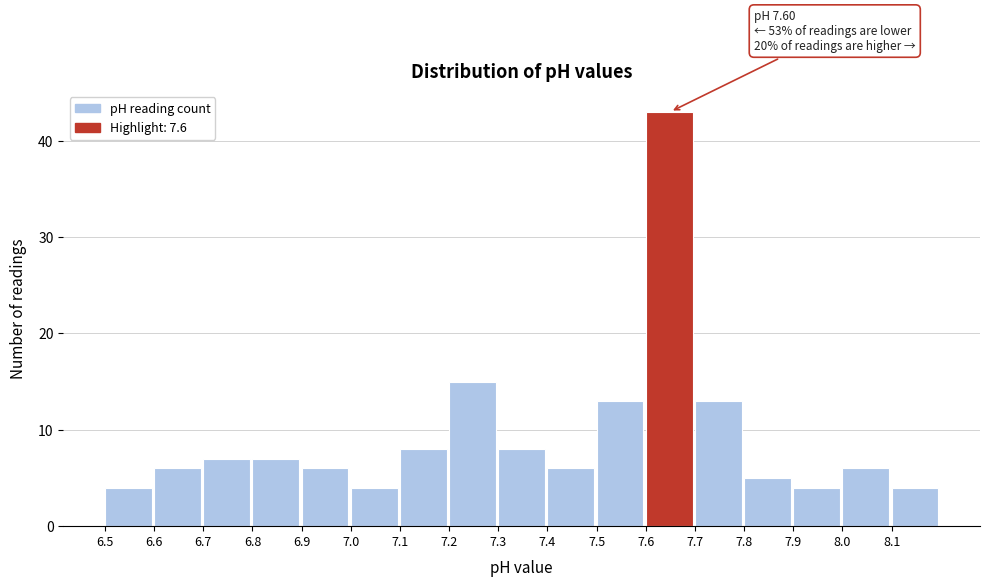

Which range on the x-axis has the tallest bar?

7.6 to 7.7